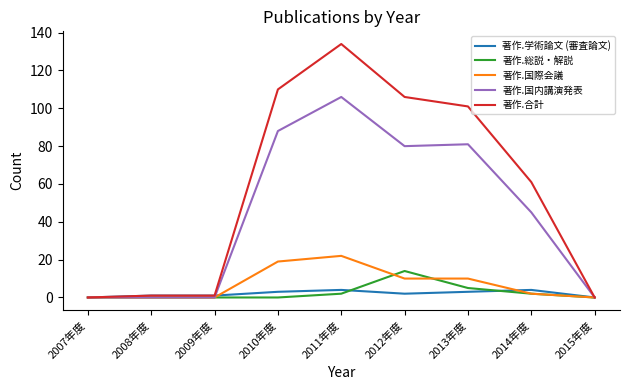

Reading left to right, list all the values displayed in this chart.

著作.学術論文 (審査論文): 0	1	1	3	4	2	3	4	0
著作.総説・解説: 0	0	0	0	2	14	5	2	0
著作.国際会議: 0	0	0	19	22	10	10	2	0
著作.国内講演発表: 0	0	0	88	106	80	81	45	0
著作.合計: 0	1	1	110	134	106	101	61	0